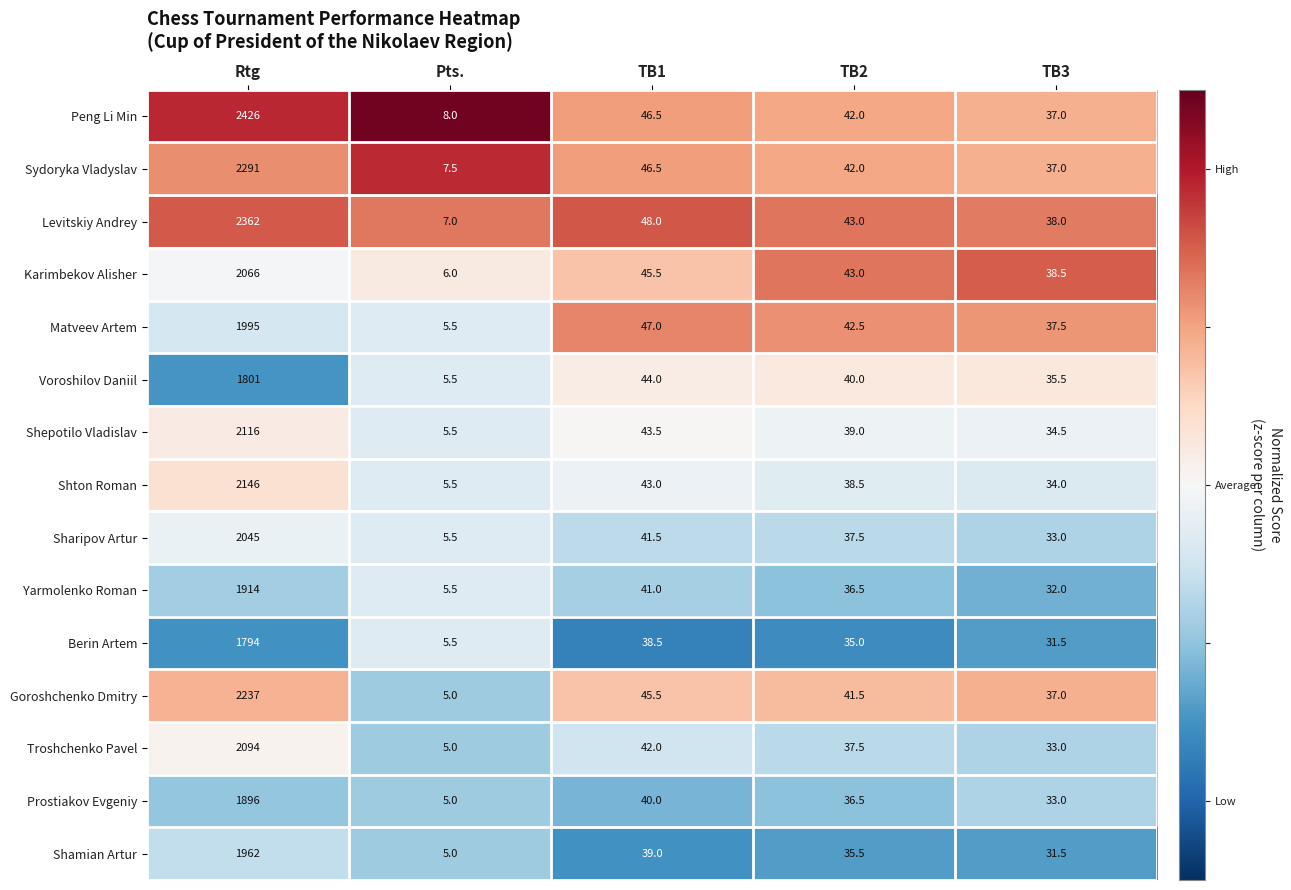

What is the maximum value shown in the chart?

2426.0